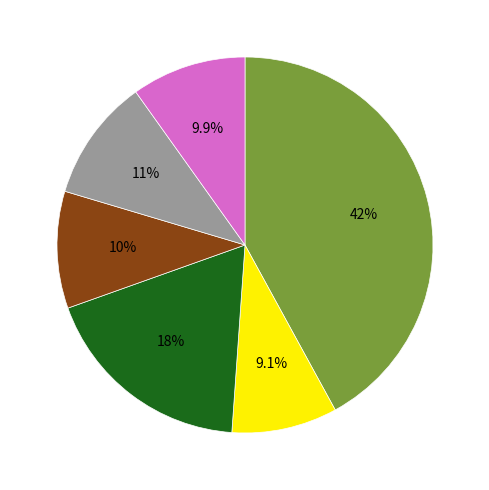

Is there a majority slice in this chart?

No